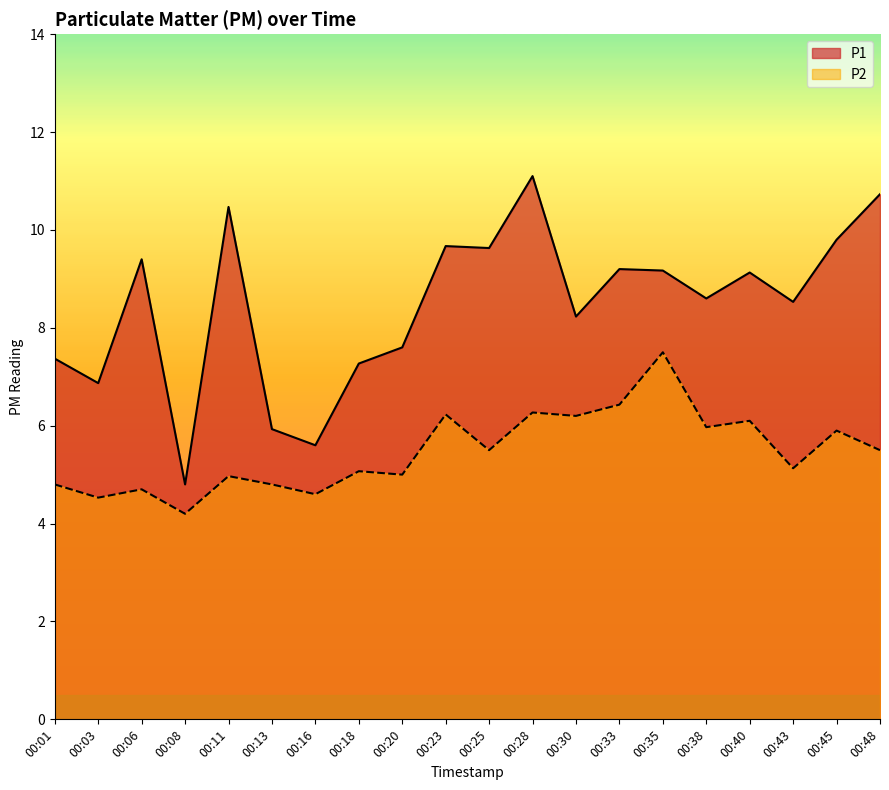

Between 00:28 and 00:18, which is larger?

00:28